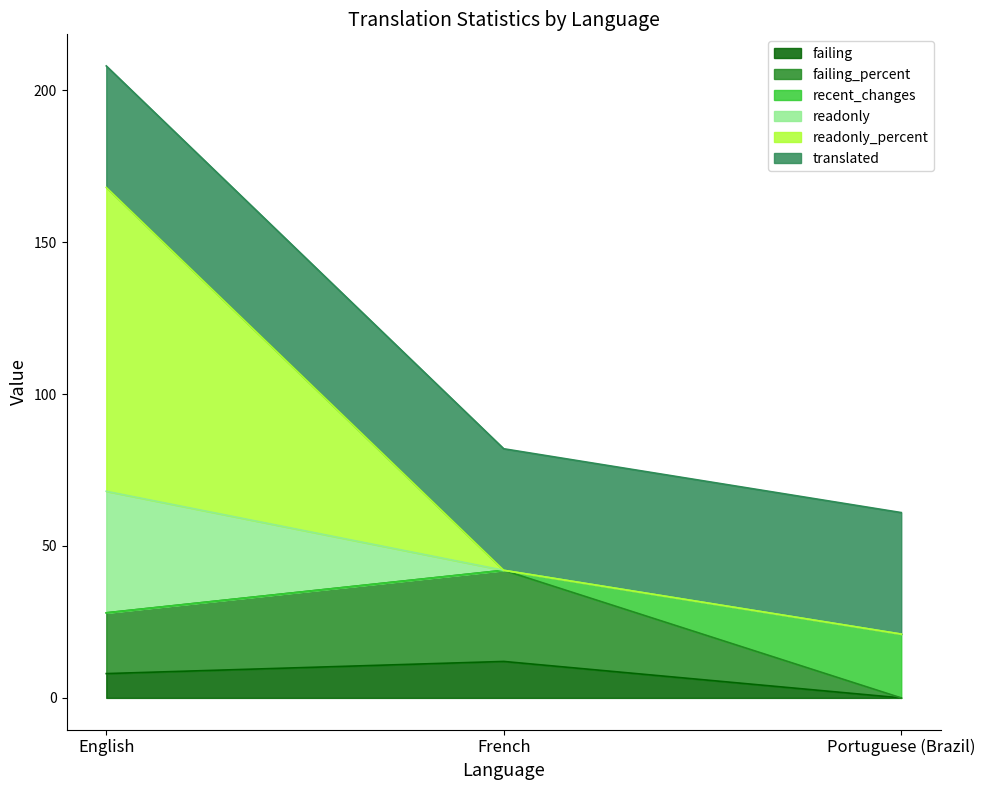

How many lines are shown in the chart?

6